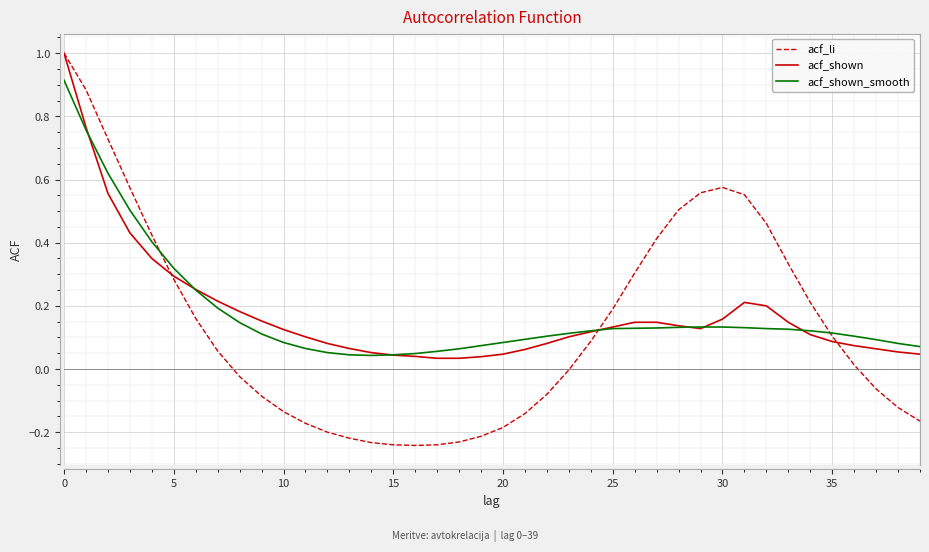

How many lines are shown in the chart?

3